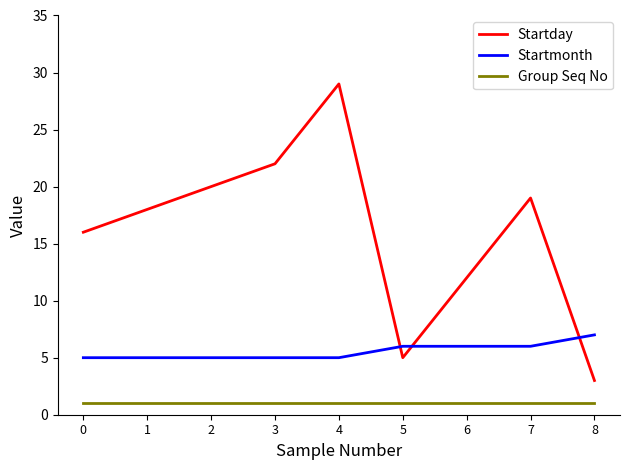

Is this an area chart (filled region under the line)?

No